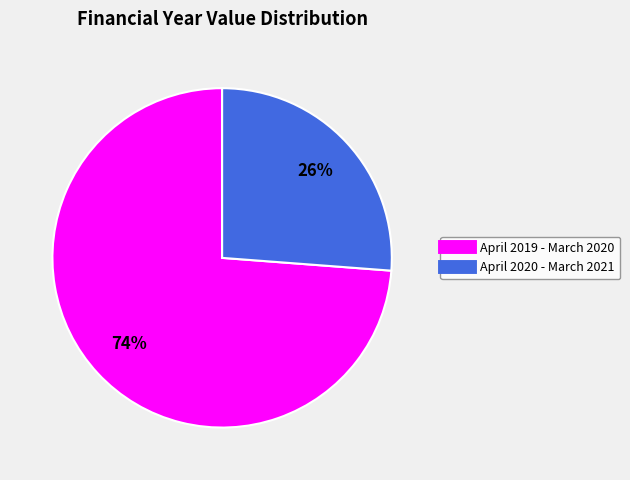

Which slice is the largest?

April 2019 - March 2020